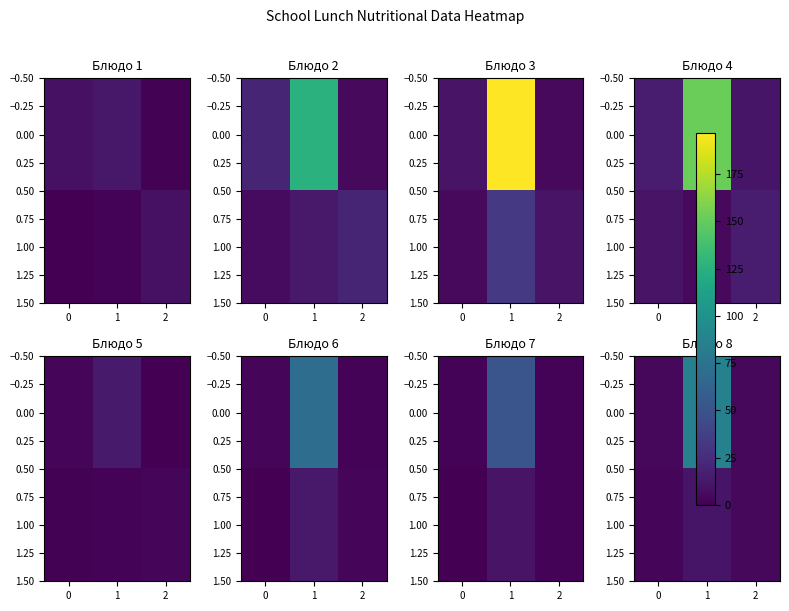

What is the difference between the maximum and minimum values in the 1.00 series?

8